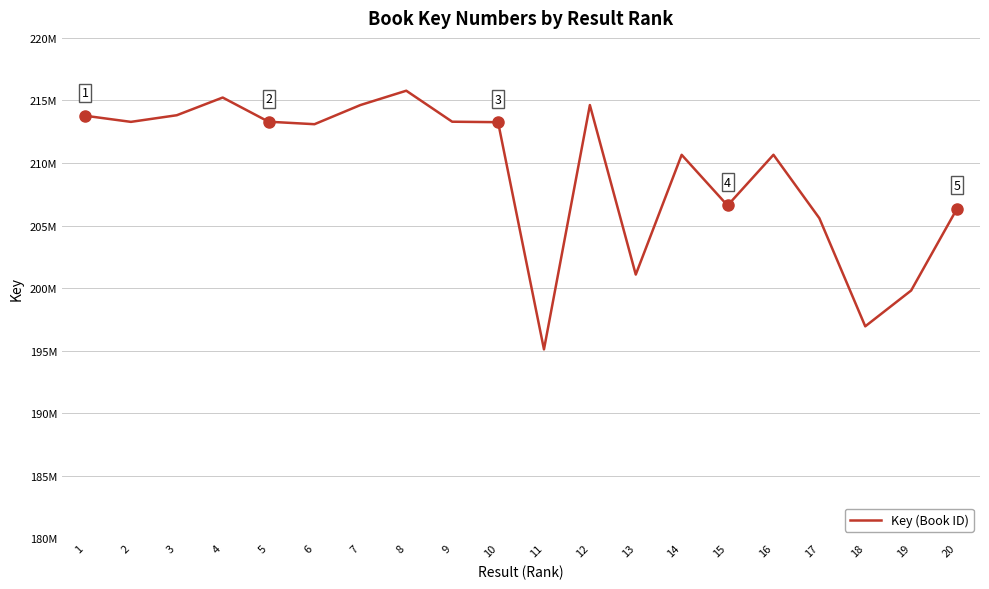

At which category does the data reach its first local peak?

4